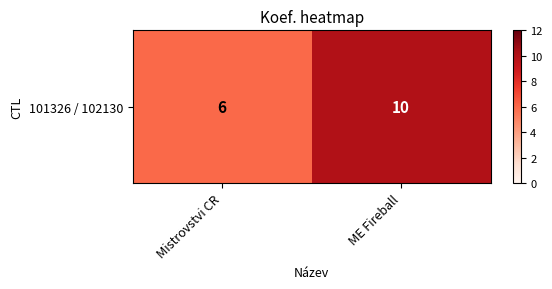

Is it true that the value at Mistrovstvi CR is 2?

False